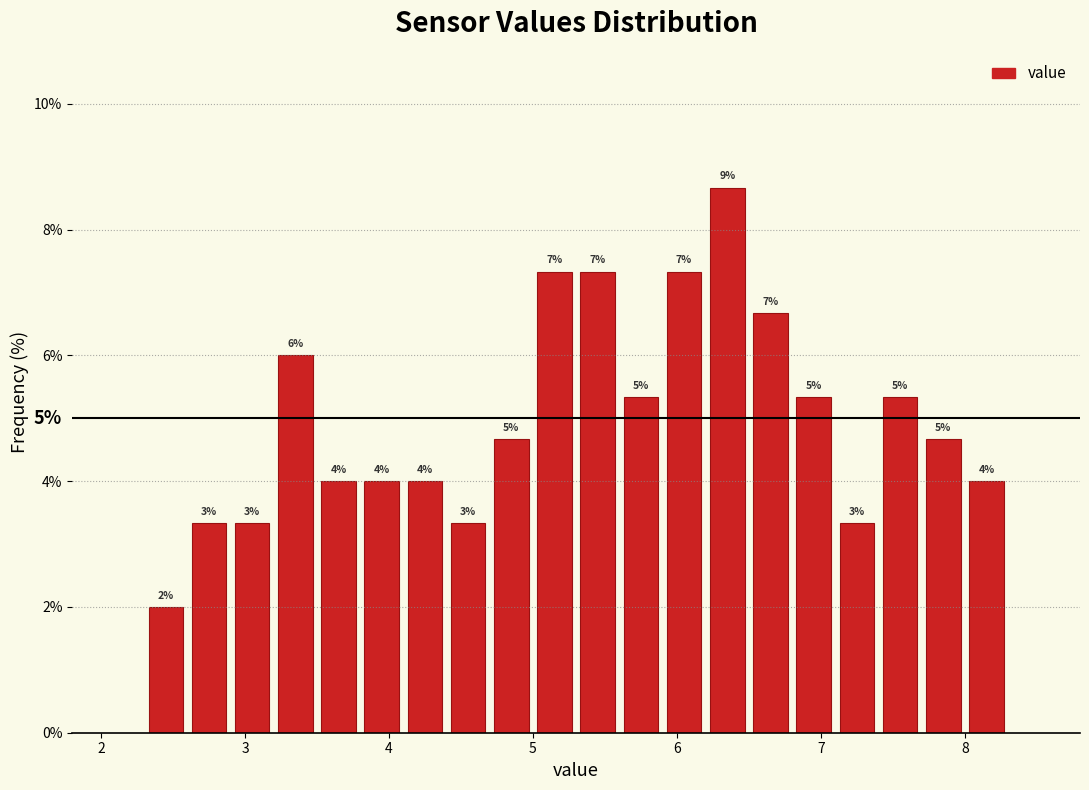

Around what value on the x-axis is the tallest bar? Give the approximate position of its centre, as read against the axis.

6.4